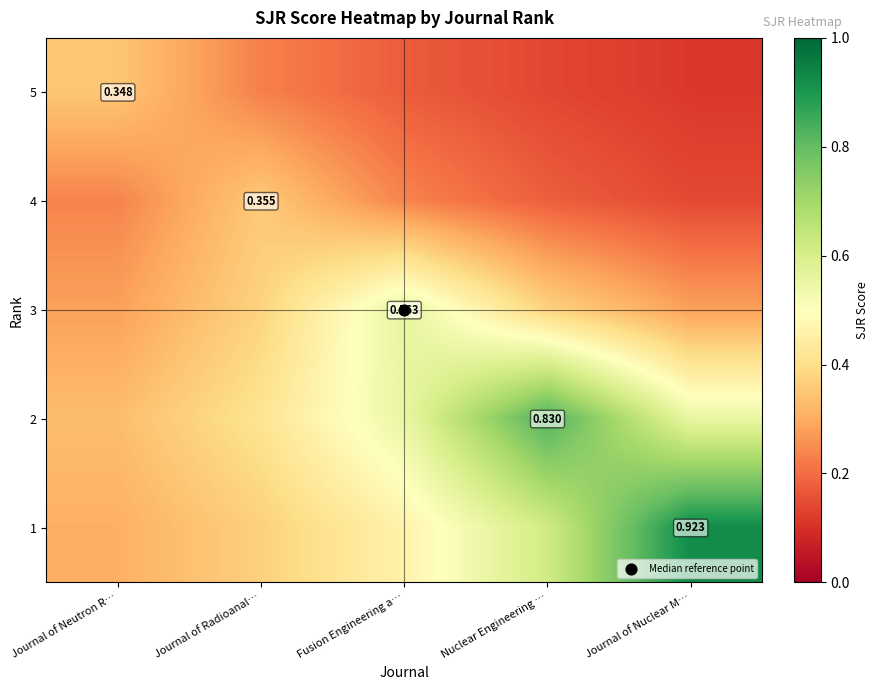

What is the average value of the 4 series?

0.2